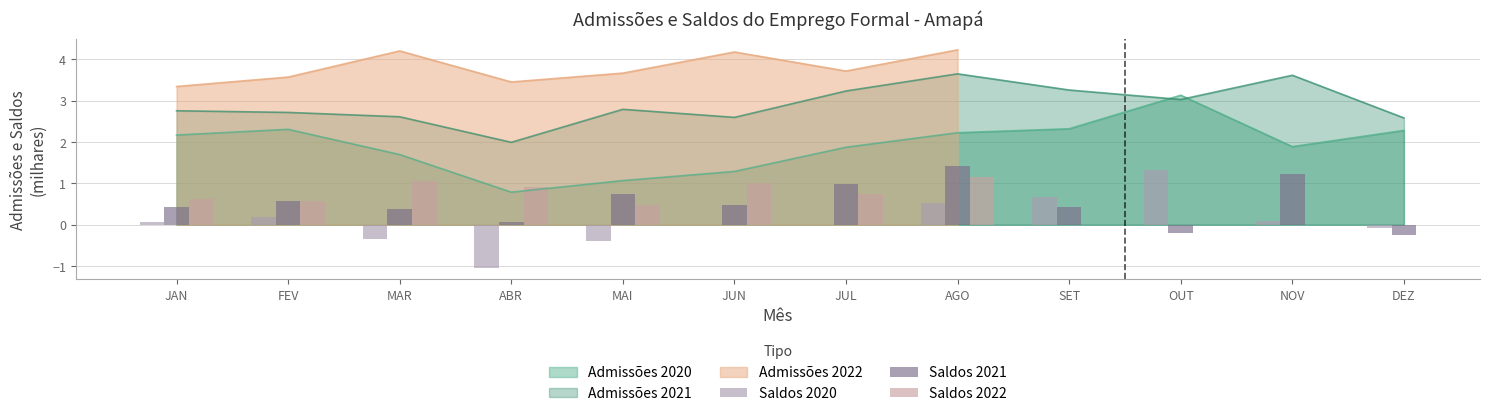

True or false: Admissões 2021 has a value of 2.1 at SET.

False